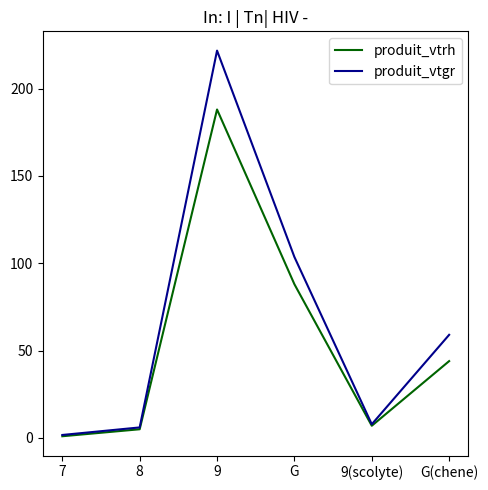

At which label is produit_vtgr closest to 111?

G